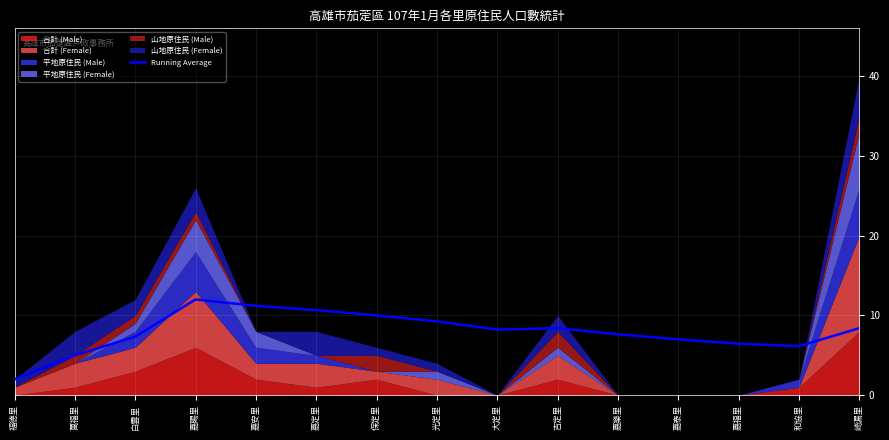

At which label does Running Average reach its minimum?

福德里